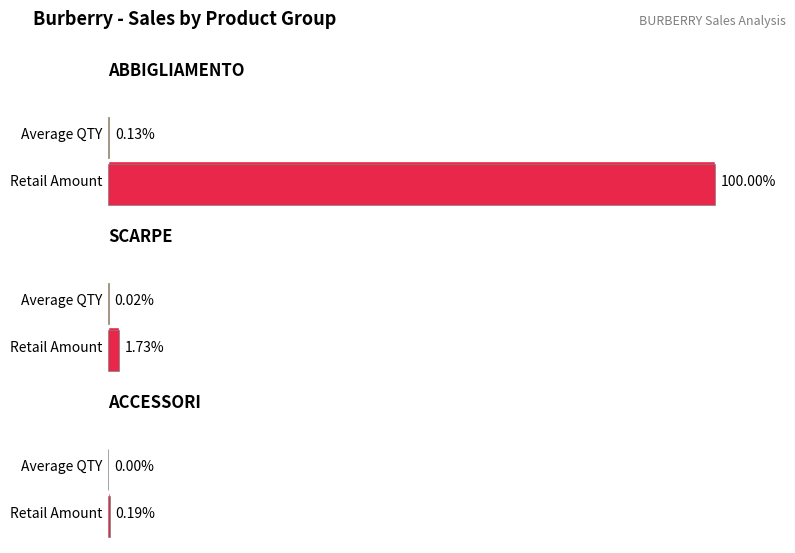

Is it true that QTY equals 3 at 32?

False